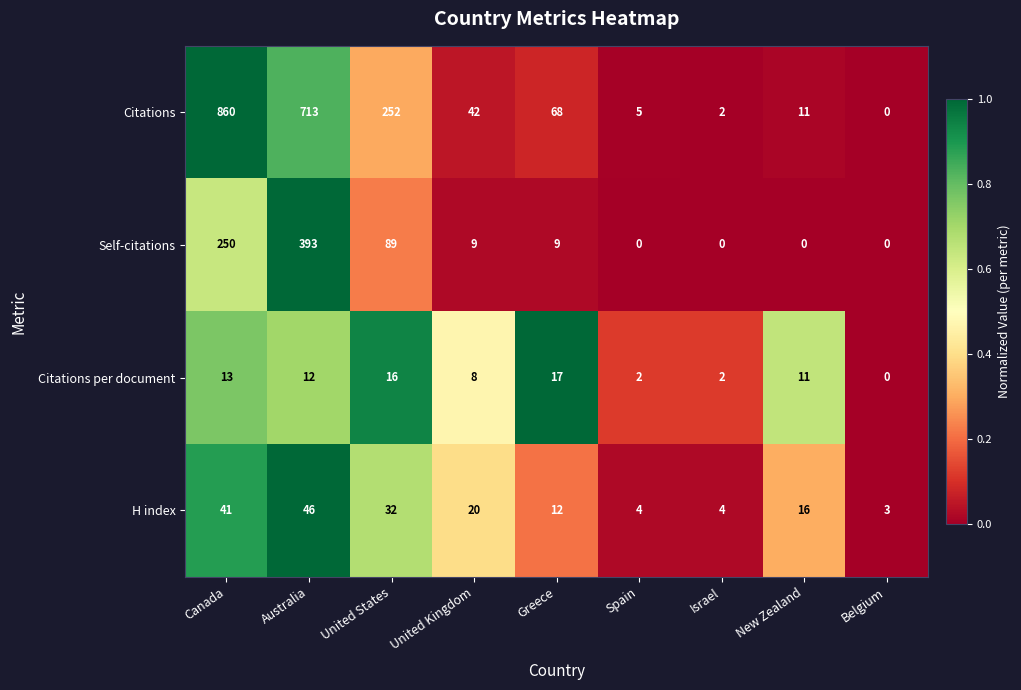

What is the difference between the second highest and minimum values in the H index series?

38